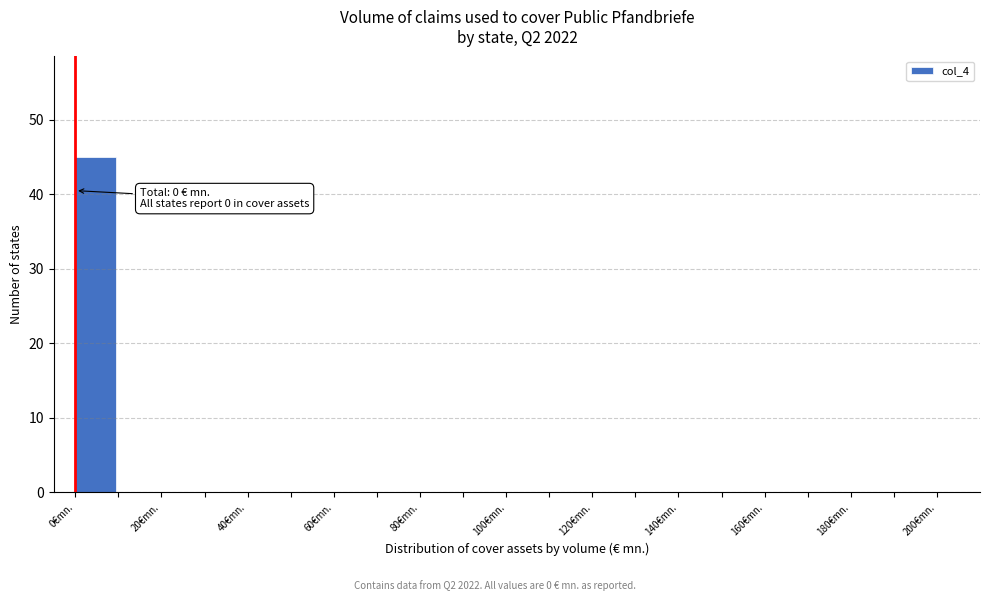

Over which range of the x-axis is the bar tallest?

0 to 10